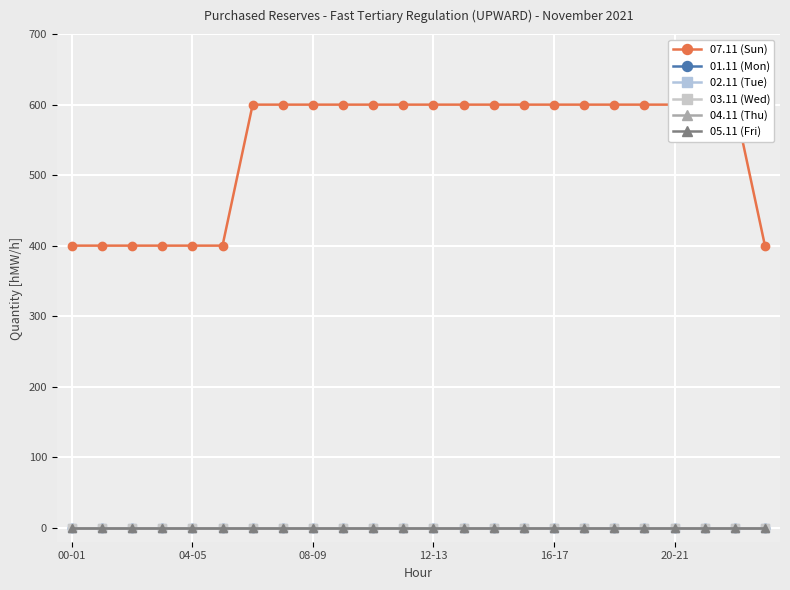

True or false: 02.11 (Tue) and 04.11 (Thu) cross at least once.

False